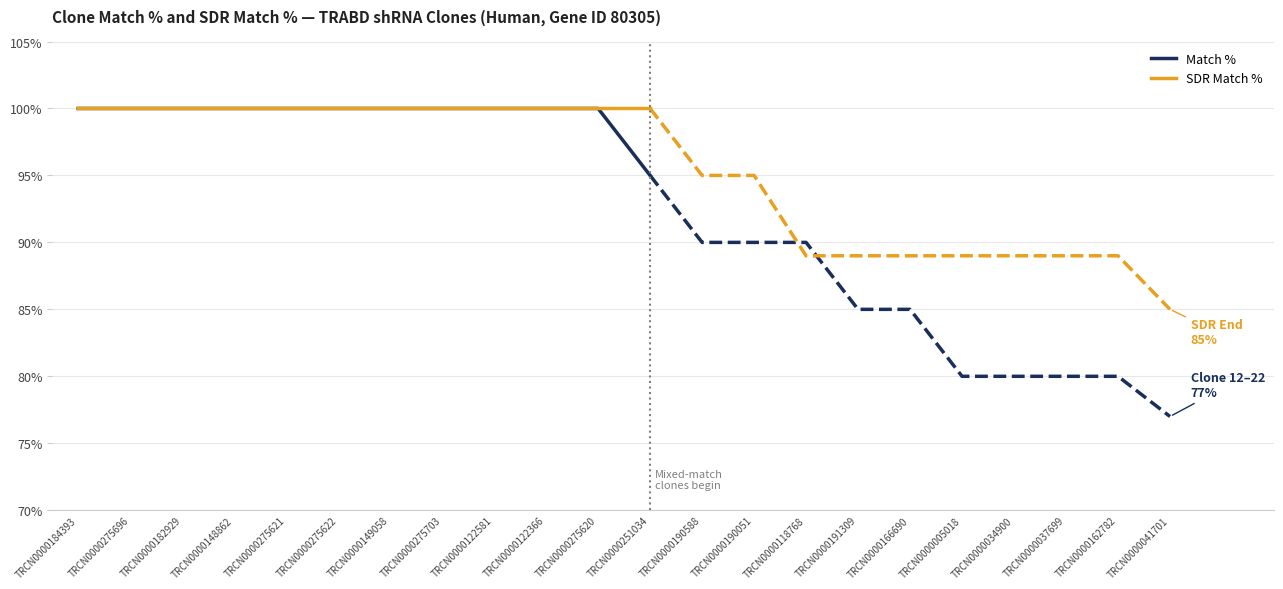

Between TRCN0000182929 and TRCN0000122366, which series saw the biggest shift?

Match %